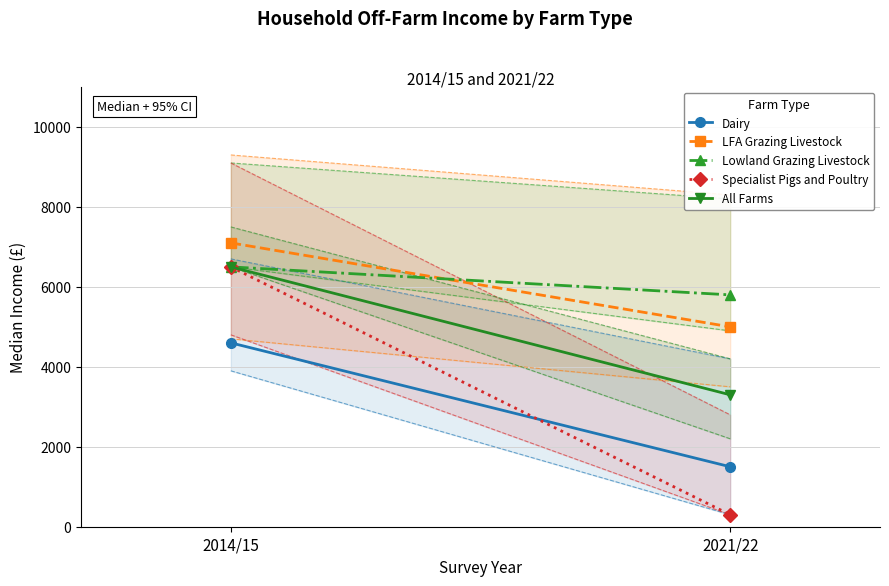

Rank the categories by LFA Grazing Livestock value from lowest to highest.

2021/22, 2014/15